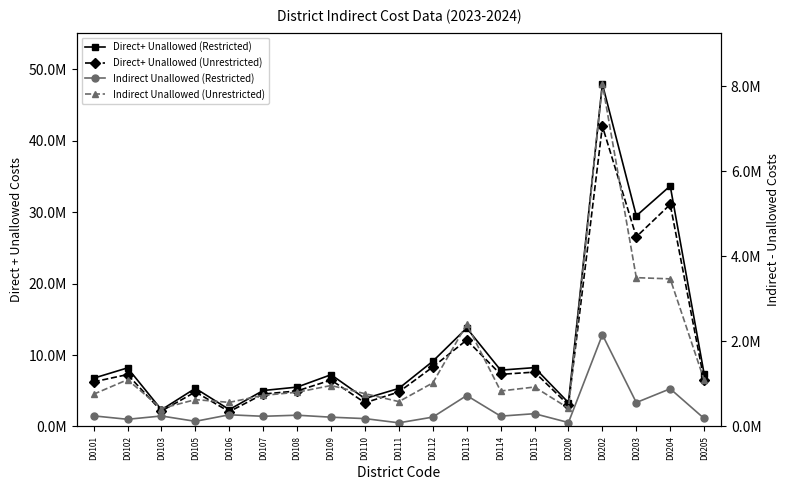

At which label does Indirect Unallowed (Restricted) first exceed 243048?

D0101